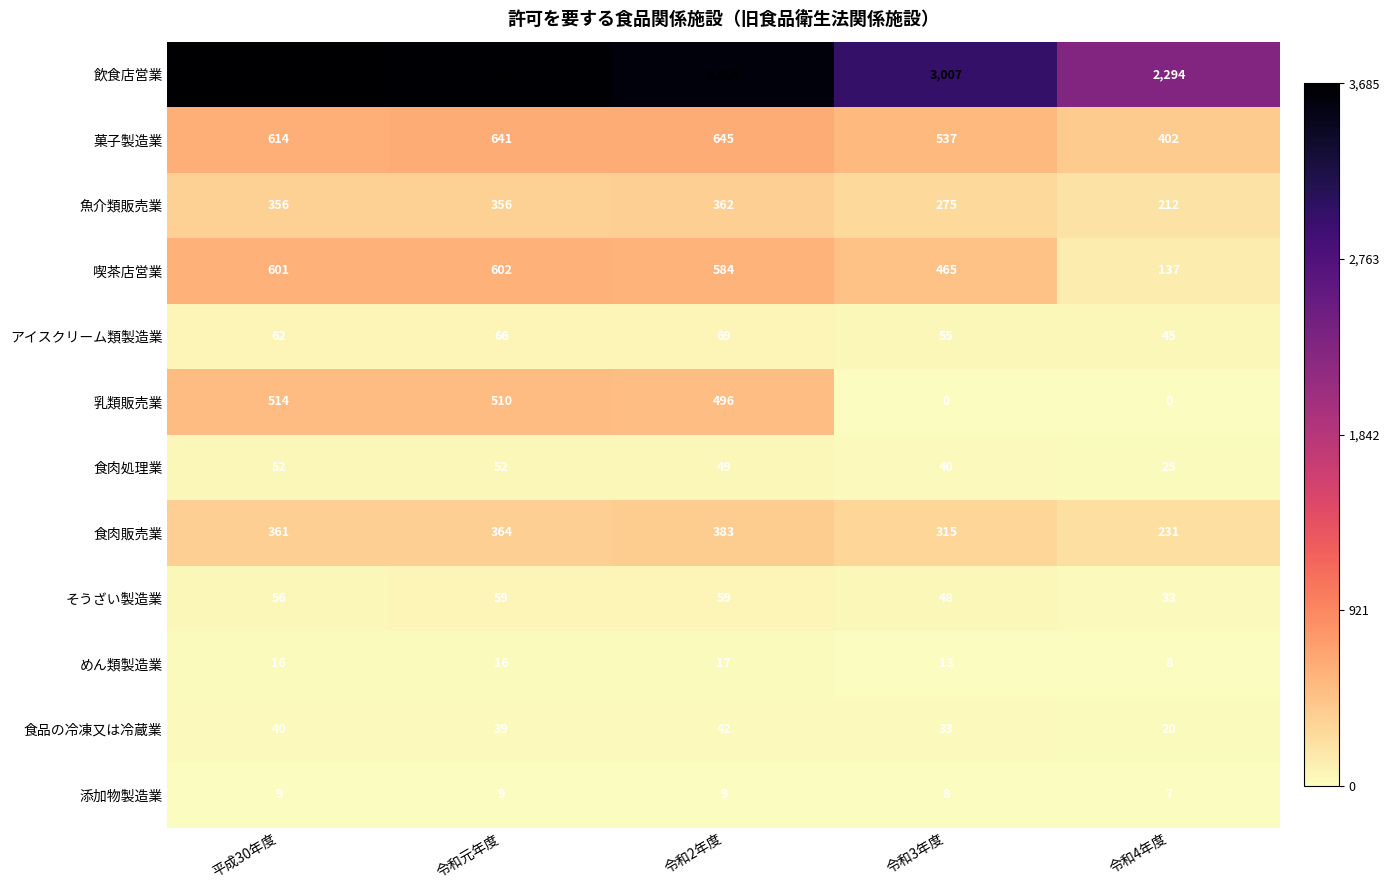

The 食肉処理業 series shows 82 at 令和元年度. True or false?

False